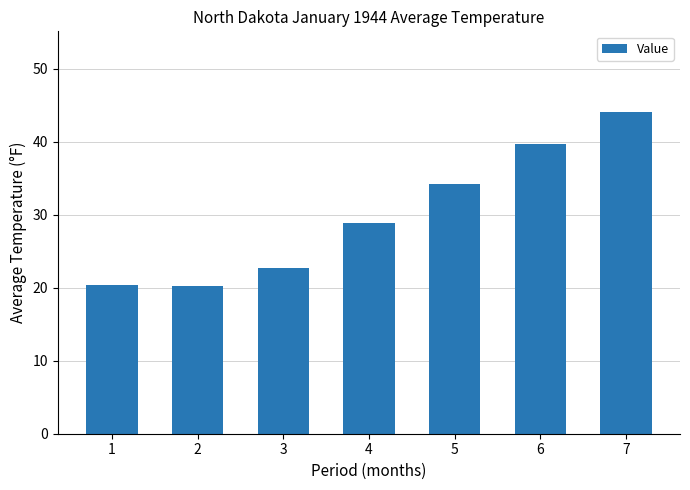

What is the difference between the second highest and minimum values?

19.4